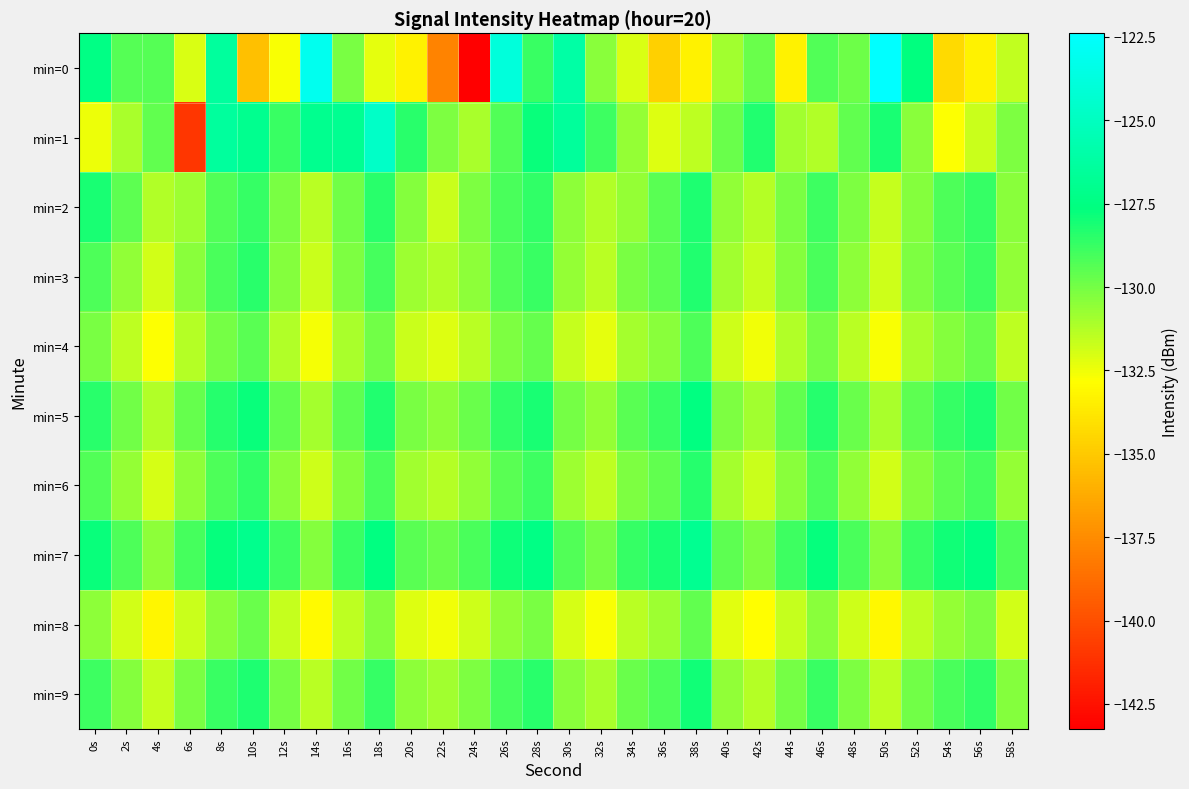

Which series has the widest spread of values?

min=0